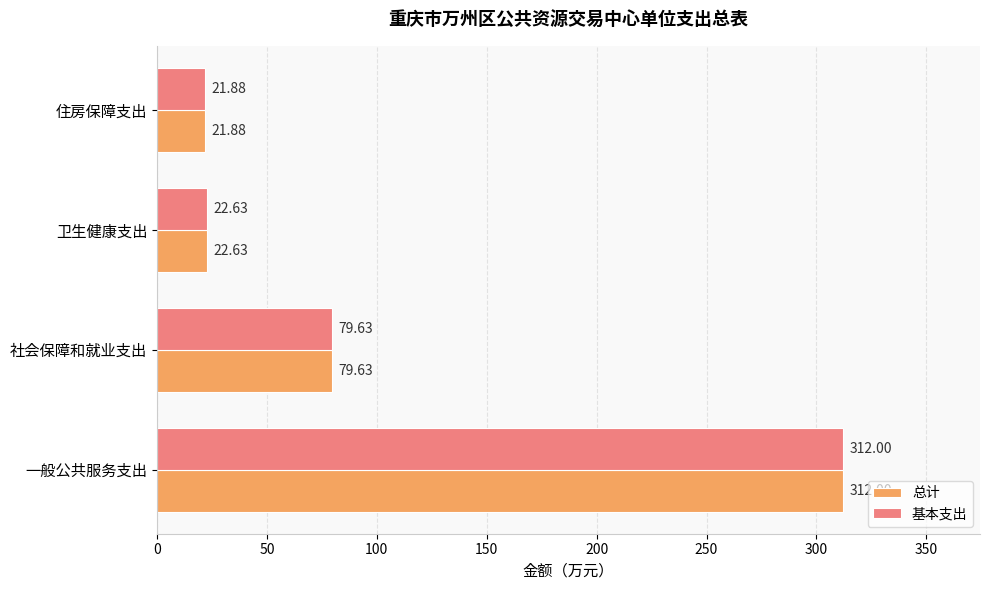

List the labels in order of 总计 value, largest first.

一般公共服务支出, 社会保障和就业支出, 卫生健康支出, 住房保障支出